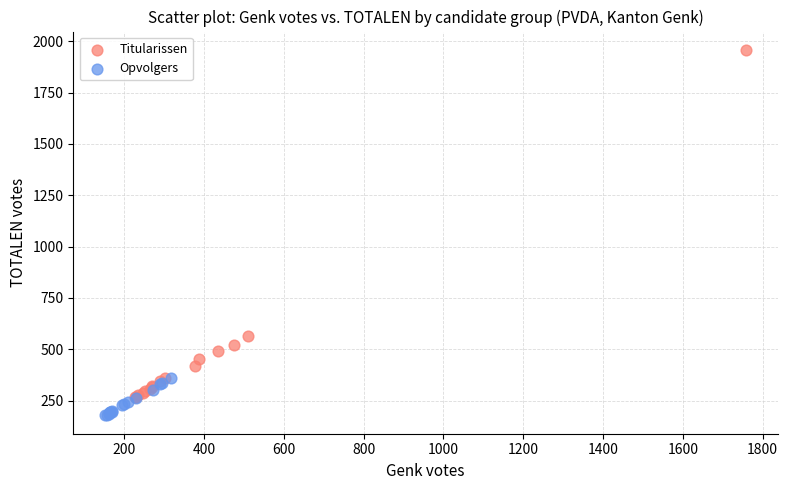

Which series has the widest spread of Y values?

Titularissen